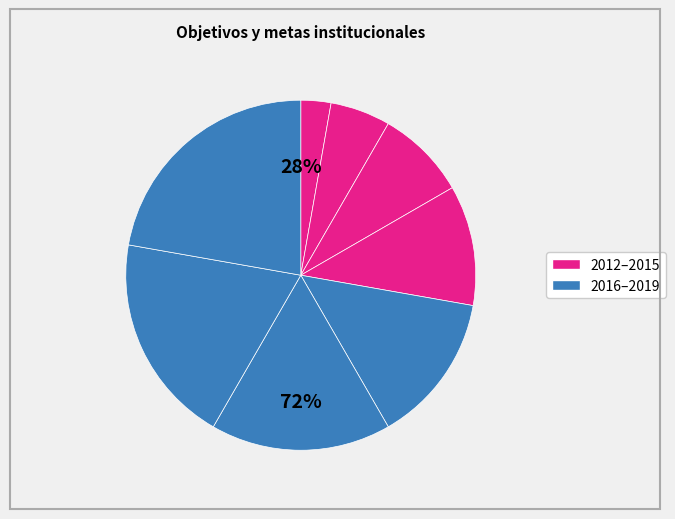

Is there any slice that represents more than half of the pie?

No